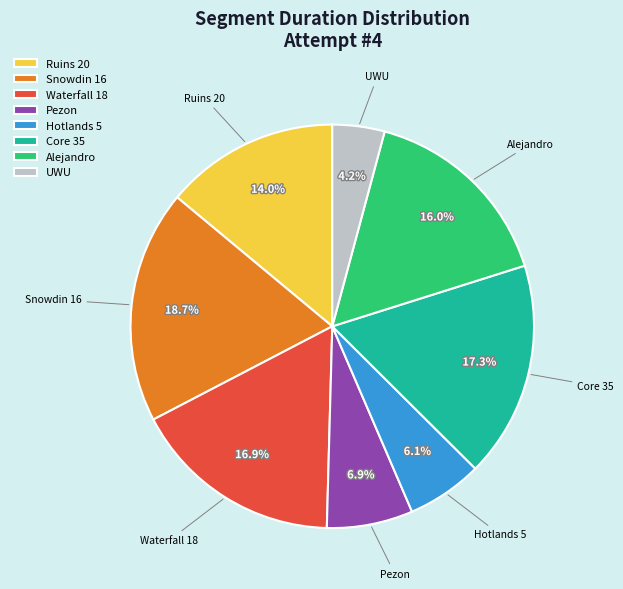

The Pezon slice represents 16% of the pie. True or false?

False